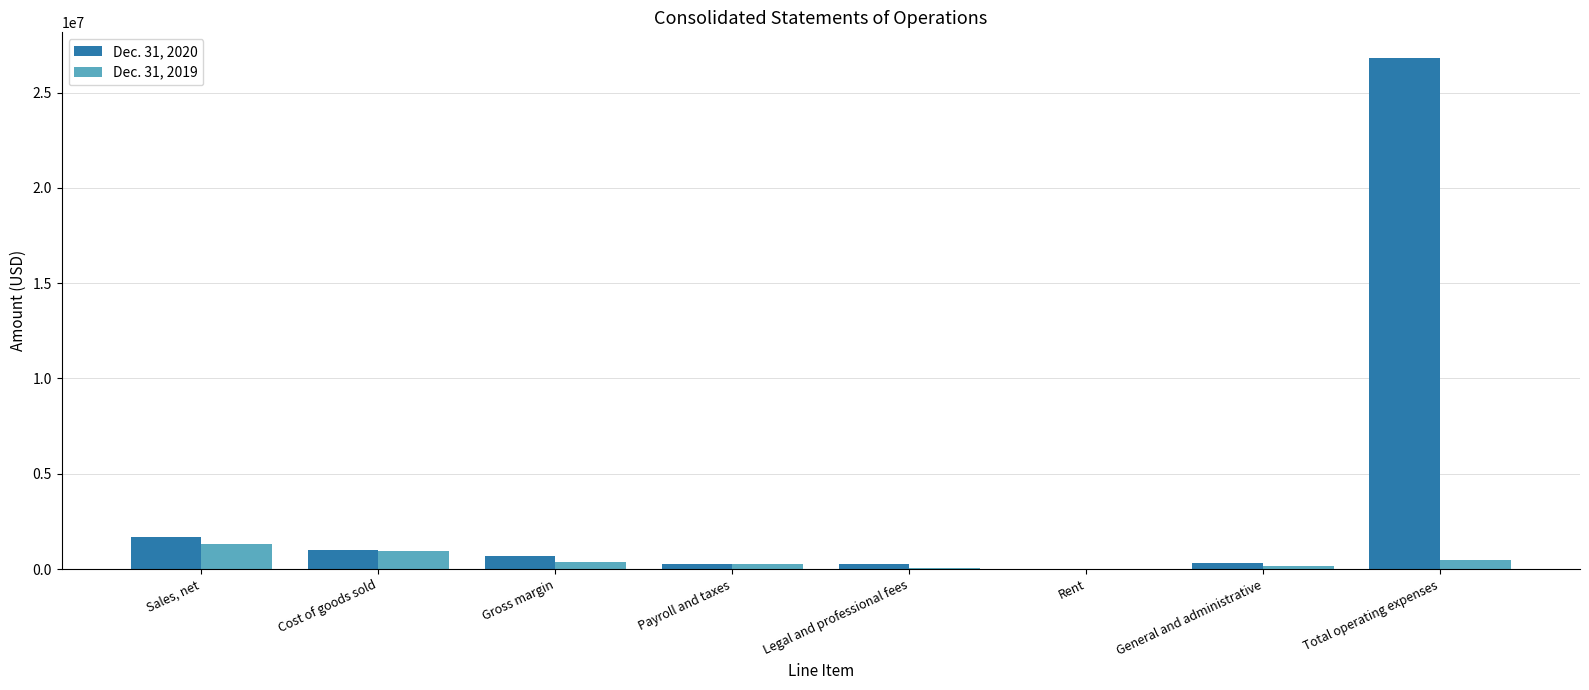

The value of Dec. 31, 2020 at Cost of goods sold is 999911. True or false?

True